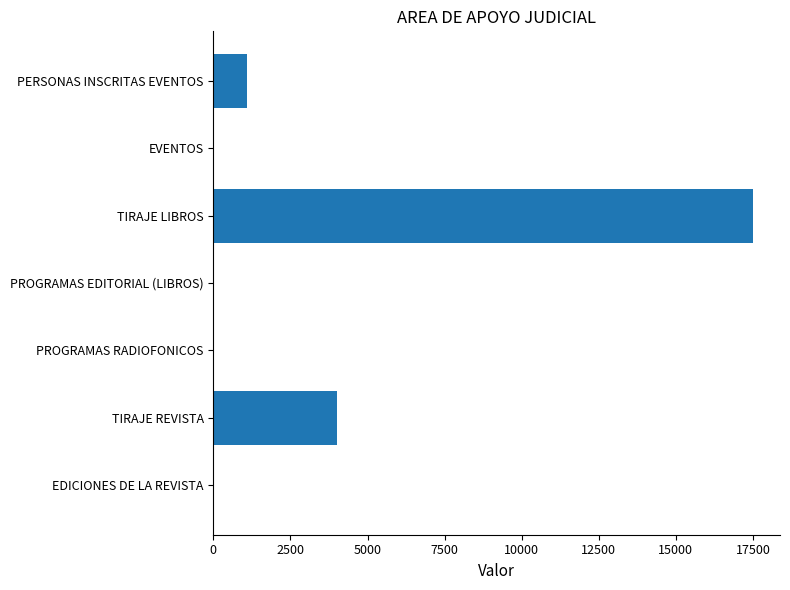

What is the average value?

3235